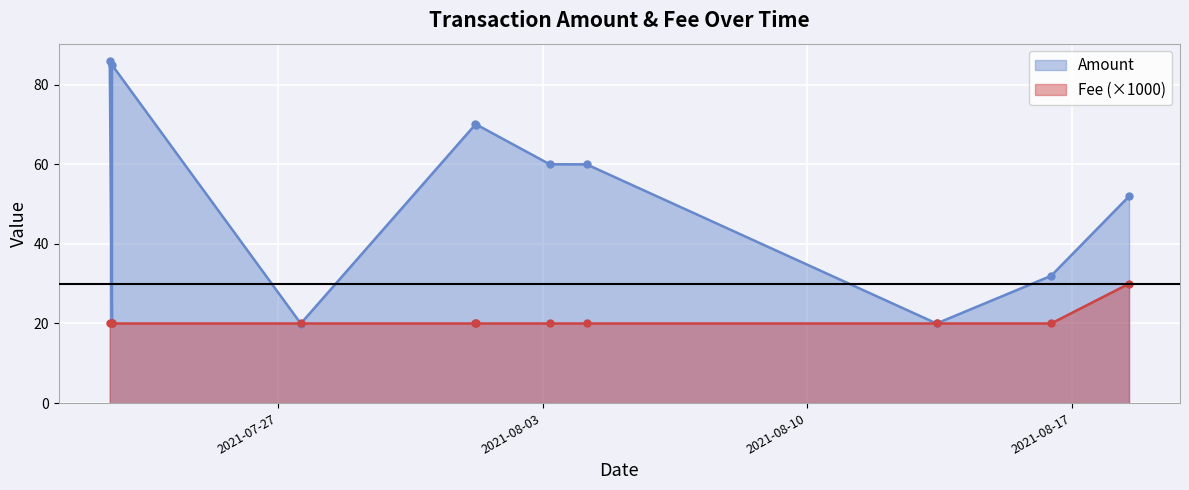

At which category is the sum across all series the highest?

2021-07-22 13:33